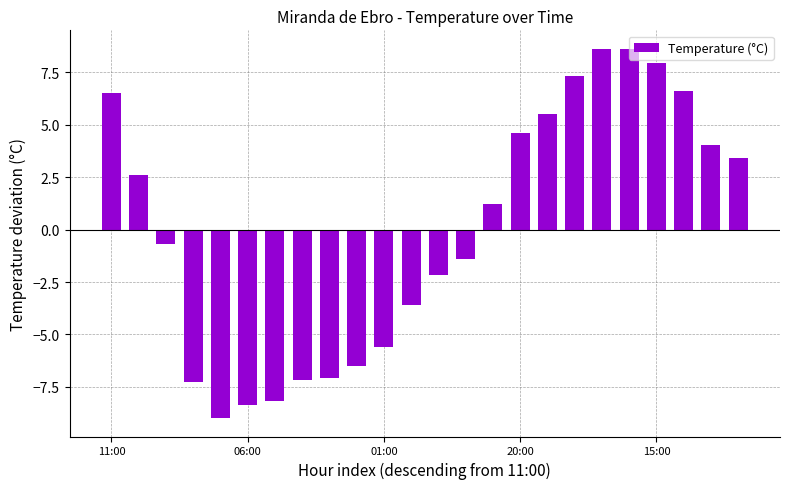

How many categories are shown in the chart?

24